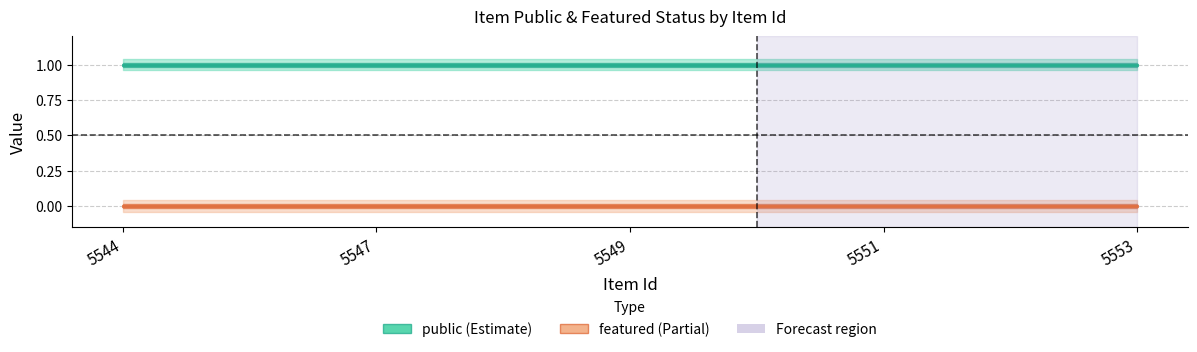

The featured series shows 0 at 5544. True or false?

True